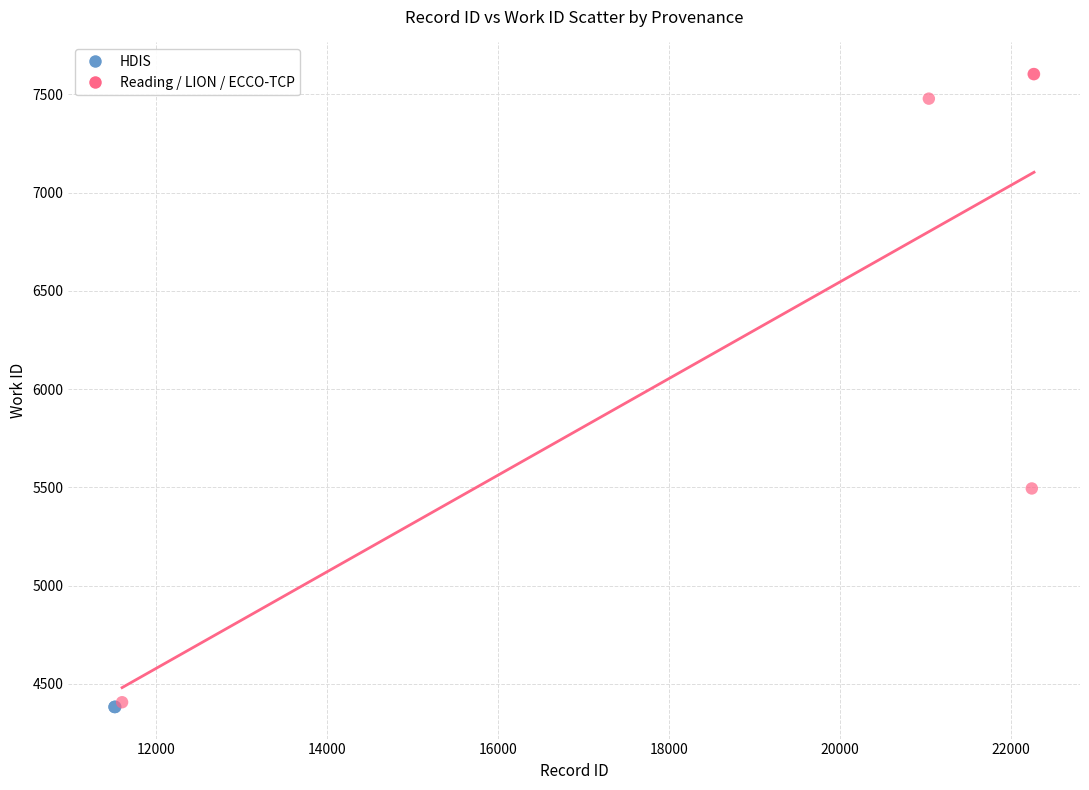

Which series reaches the maximum Y coordinate?

Reading / LION / ECCO-TCP